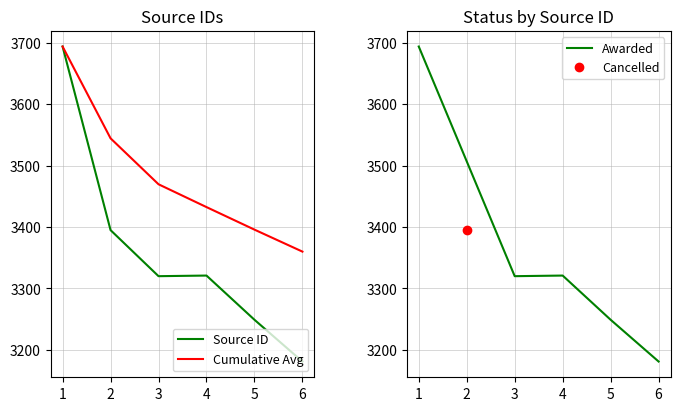

Is the value of Cumulative Avg at 2 greater than the value of Source ID at 2?

Yes